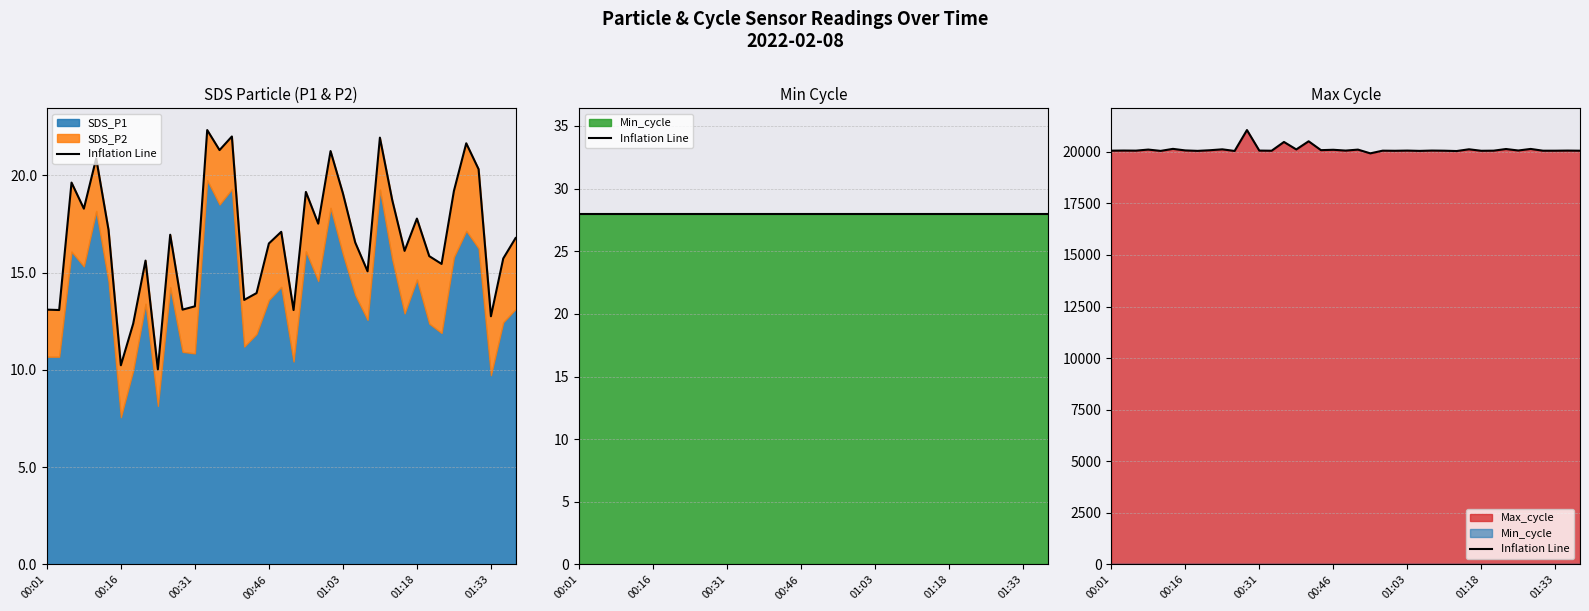

How many lines are shown in the chart?

1